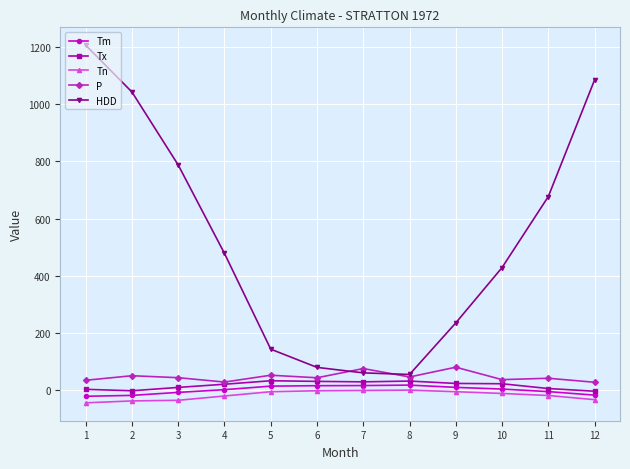

True or false: HDD and Tx cross at least once.

False